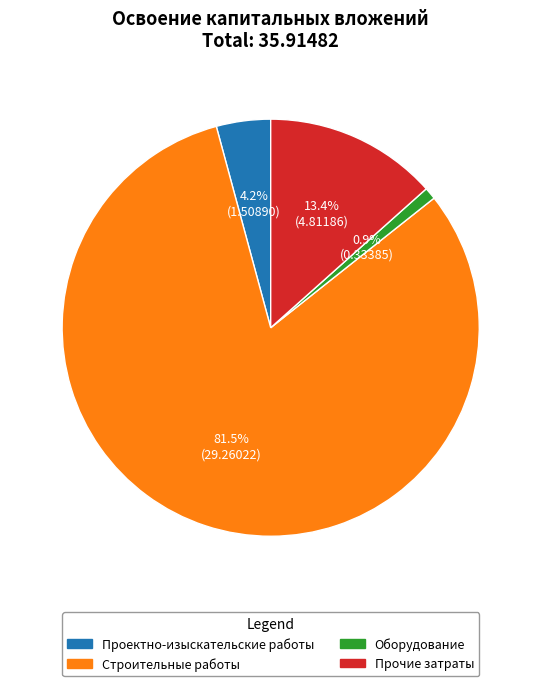

Rank the categories by value from lowest to highest.

Оборудование, Проектно-изыскательские работы, Прочие затраты, Строительные работы